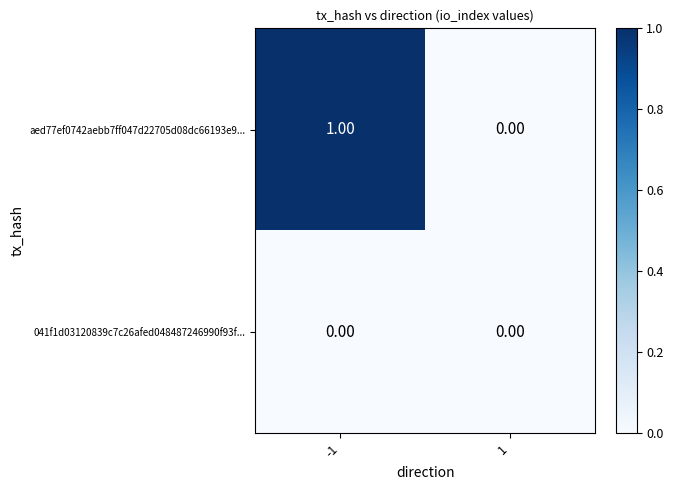

What is the spread (max minus min) of values at -1?

1